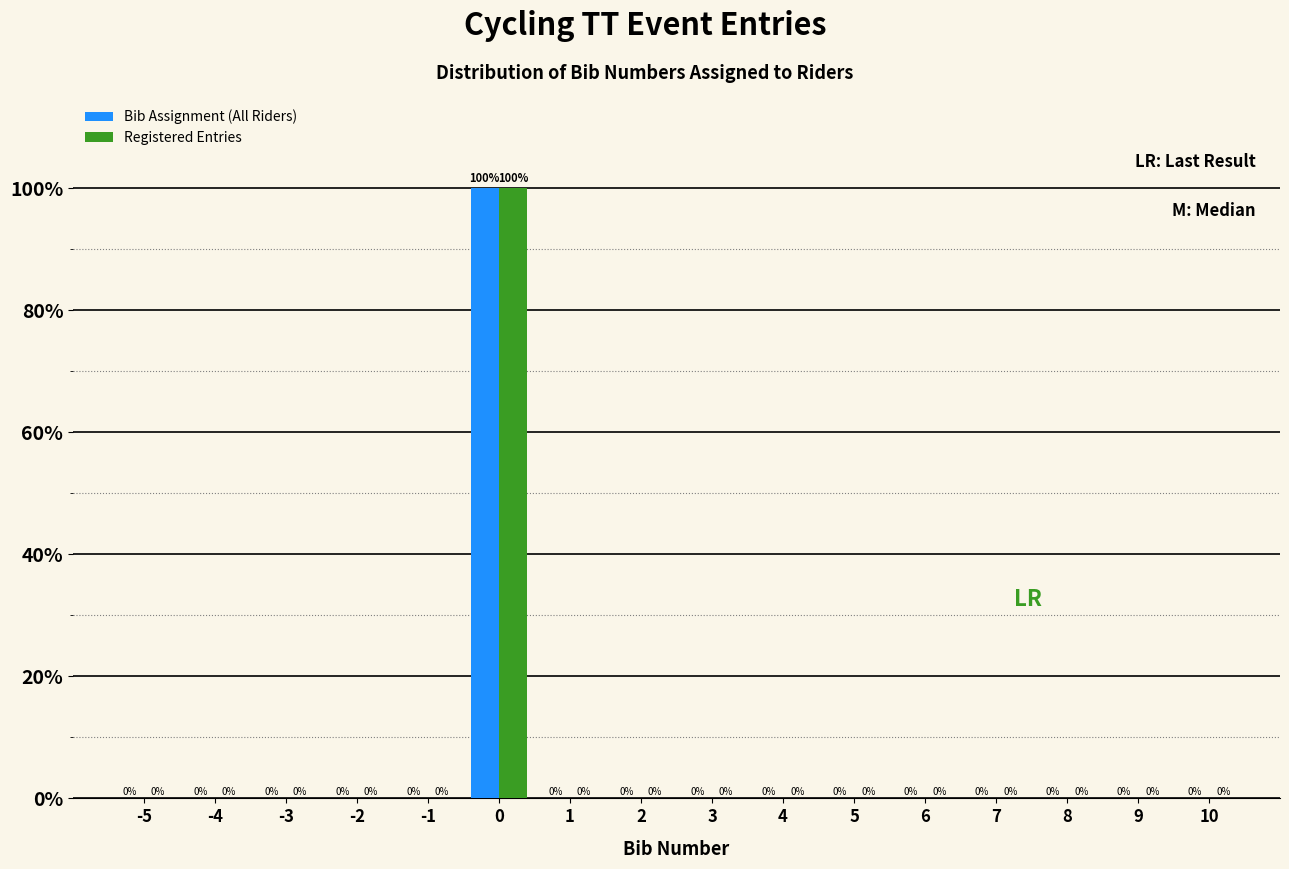

Reading left to right, transcribe all the data shown in this chart.

Bib Assignment (All Riders): -5=0	-4=0	-3=0	-2=0	-1=0	0=100	1=0	2=0	3=0	4=0	5=0	6=0	7=0	8=0	9=0	10=0
Registered Entries: -5=0	-4=0	-3=0	-2=0	-1=0	0=100	1=0	2=0	3=0	4=0	5=0	6=0	7=0	8=0	9=0	10=0